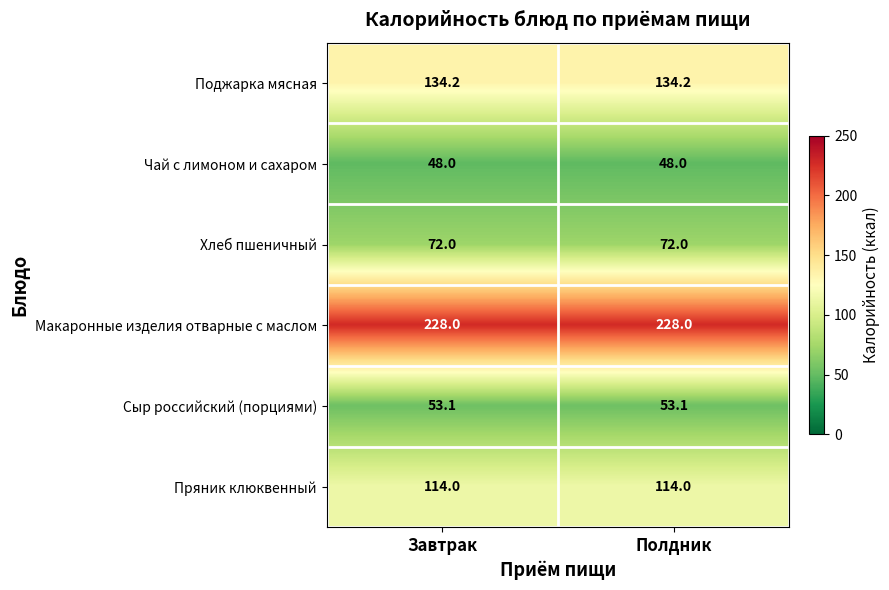

Reading left to right, transcribe all the data shown in this chart.

Поджарка мясная: 134.2	134.2
Чай с лимоном и сахаром: 48.0	48.0
Хлеб пшеничный: 72.0	72.0
Макаронные изделия отварные с маслом: 228.0	228.0
Сыр российский (порциями): 53.1	53.1
Пряник клюквенный: 114.0	114.0